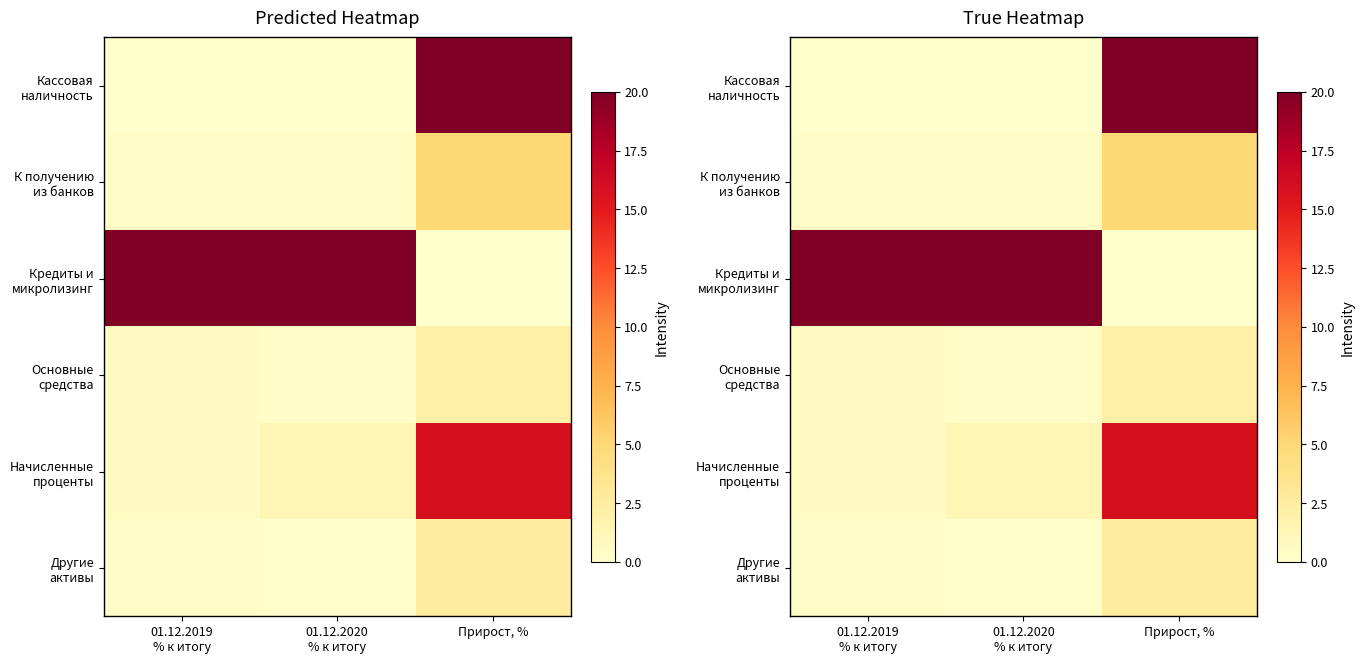

What is the total value across all series at 01.12.2019
% к итогу?

21.7